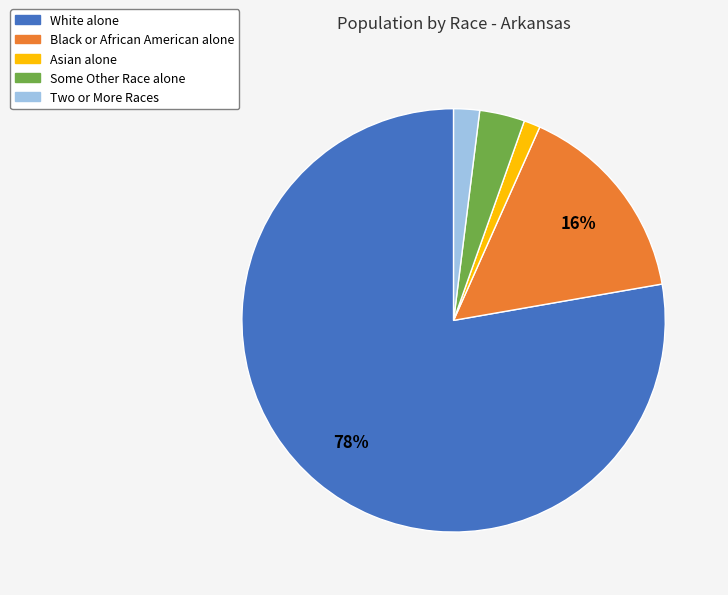

To the nearest percent, what is the combined percentage of Two or More Races and Asian alone?

3%